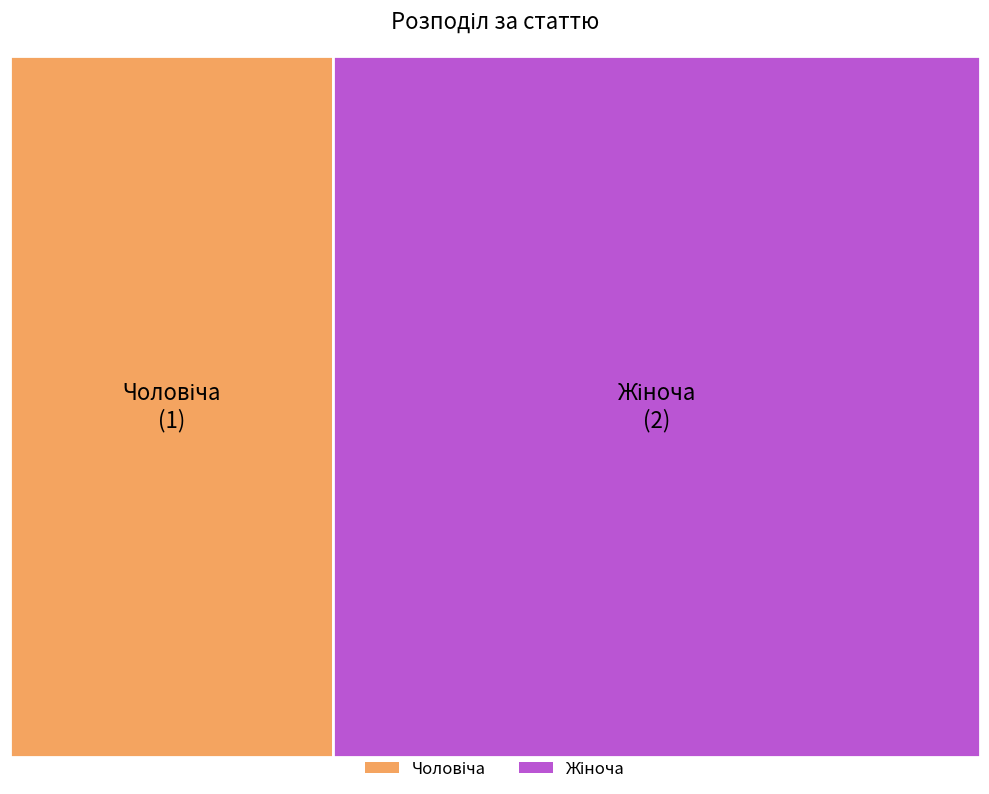

True or false: Жіноча accounts for 67% of the total.

True